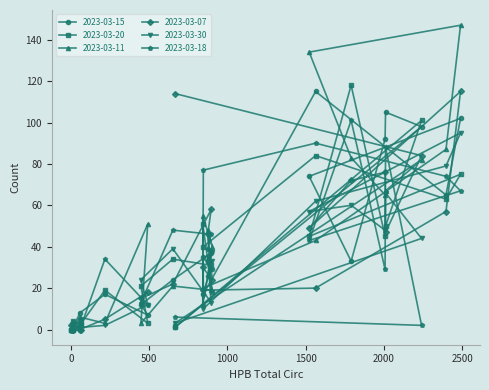

Reading left to right, what are all the values shown in this chart?

2023-03-15: 0	0	0	1	8	3	17	12	7	24	1	35	17	26	37	29	74	115	33	92	105	98	65	102
2023-03-20: 0	0	1	4	2	2	19	21	3	34	1	51	40	33	31	18	45	84	118	45	50	101	63	75
2023-03-11: 0	0	1	0	6	5	3	3	51	21	3	55	20	48	19	40	134	43	83	65	67	82	87	147
2023-03-07: 2	0	0	3	0	0	5	15	18	22	114	30	19	46	58	24	49	20	72	76	47	84	57	115
2023-03-30: 0	0	1	0	1	1	2	24	12	39	3	16	10	35	13	33	57	62	60	48	66	44	79	95
2023-03-18: 0	0	2	0	0	4	34	13	12	48	6	12	77	39	46	38	43	90	101	29	88	2	74	67